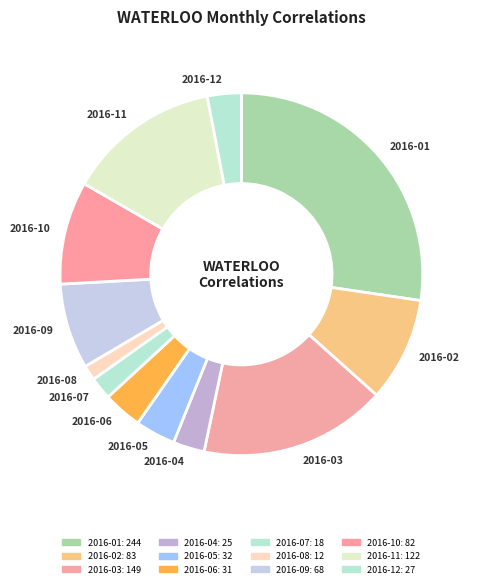

Does any single category account for the majority?

No